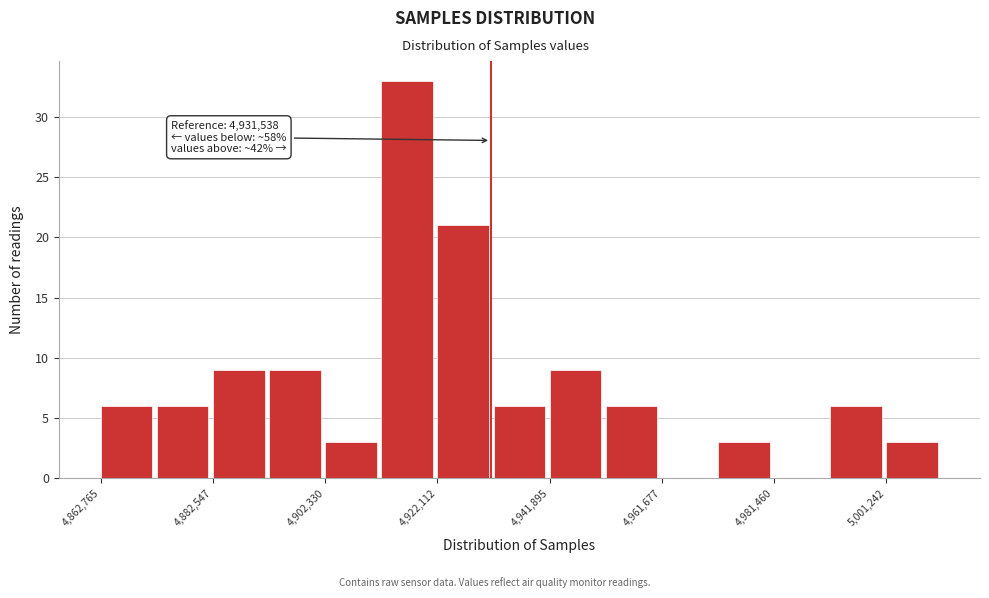

Over which range of the x-axis is the bar tallest?

4912000 to 4922000